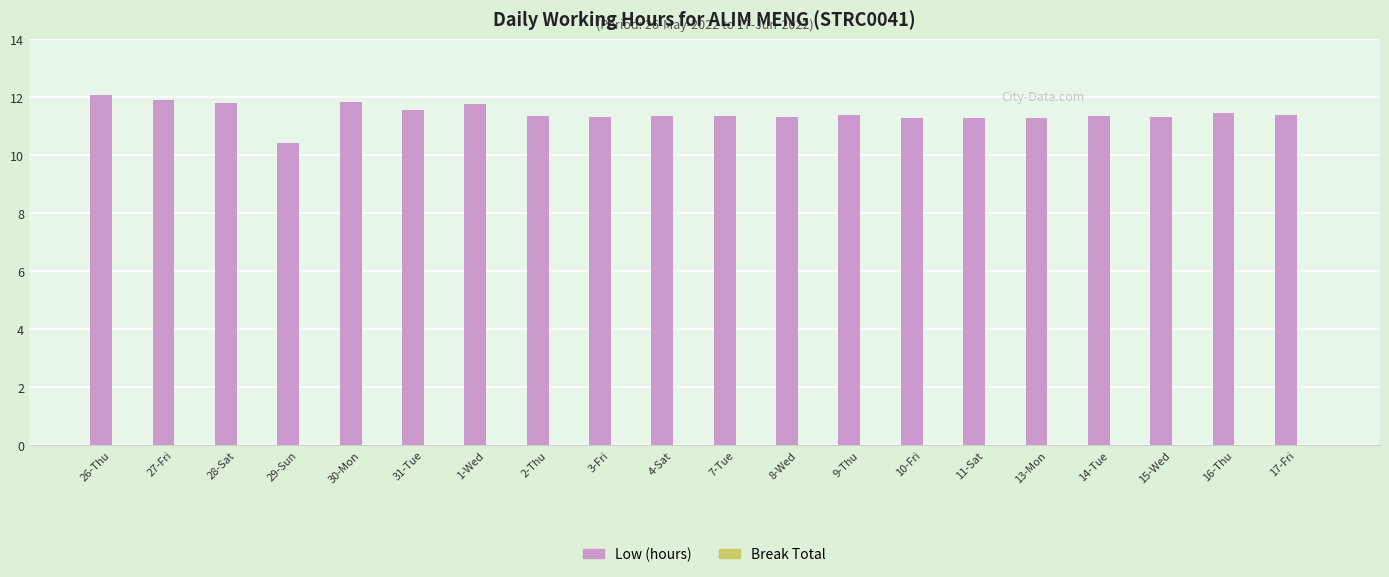

What is the minimum value shown in the chart?

10.4